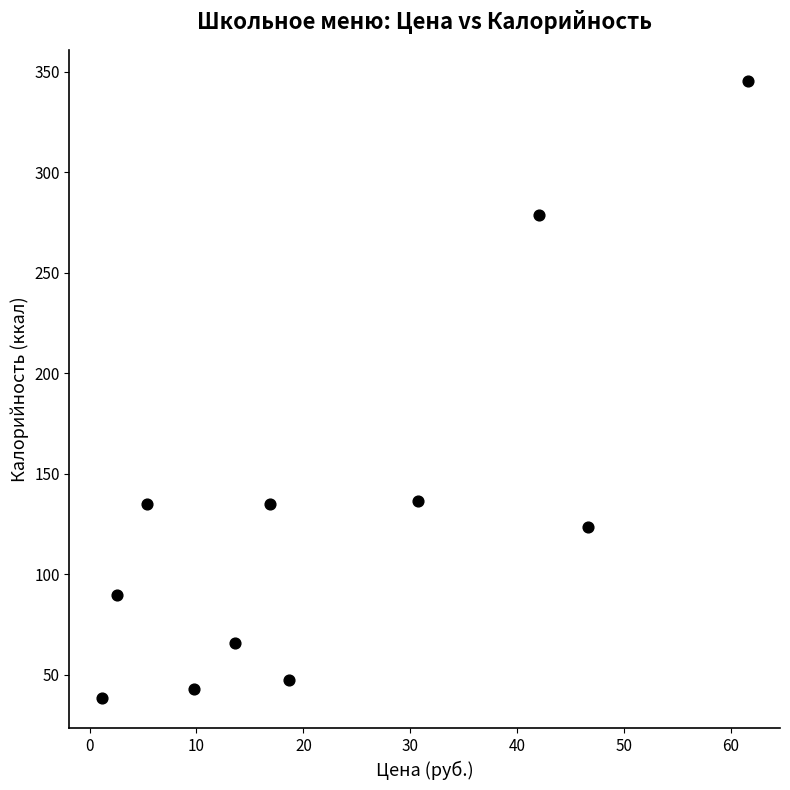

What is the range of X values (max minus min)?

60.4